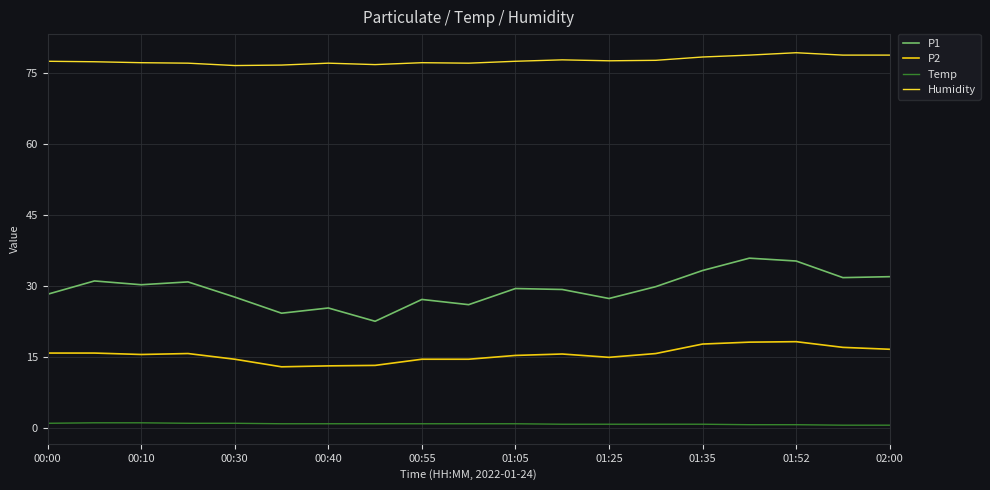

What is the average value of the P1 series?

29.4